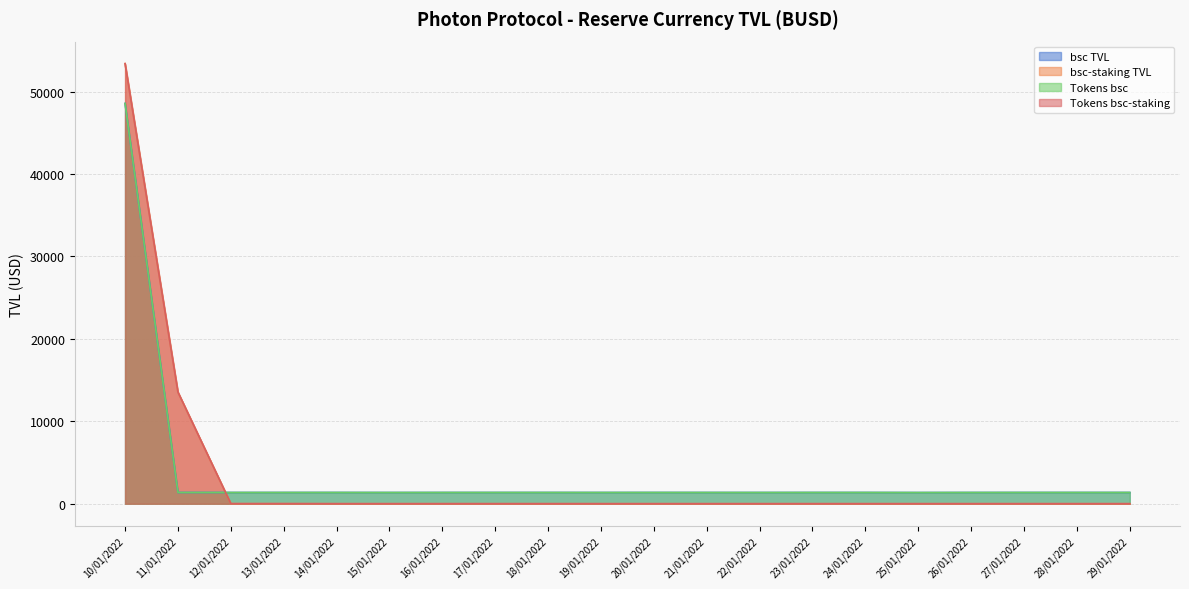

How many data points in Tokens bsc are less than 1361?

9